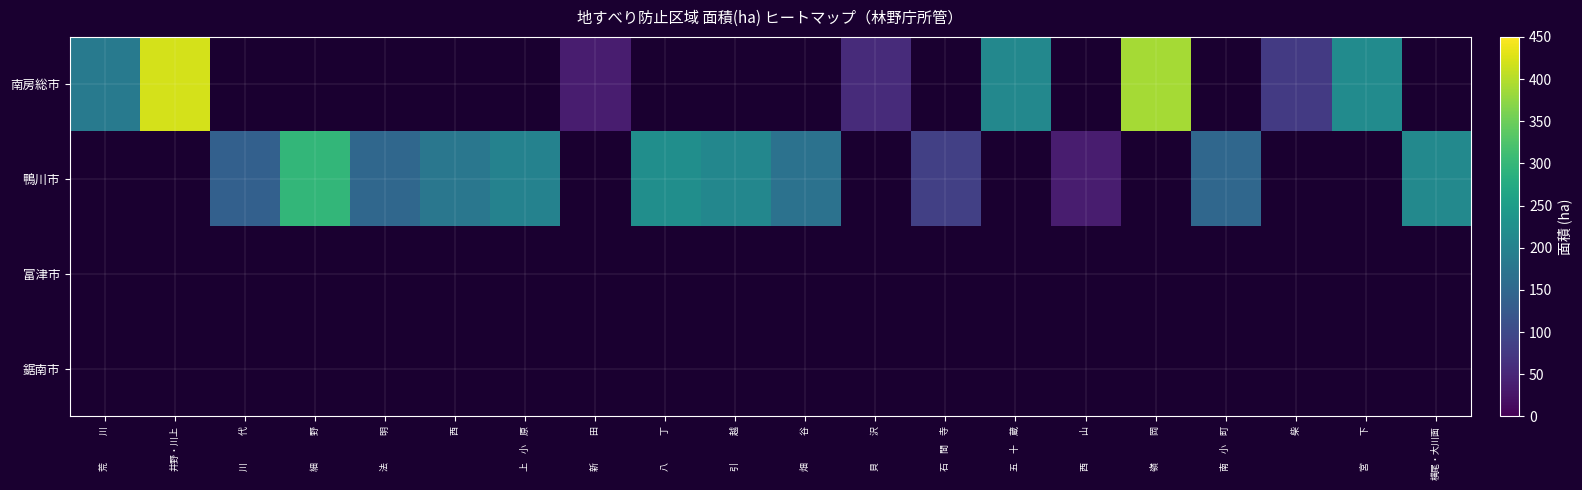

Rank the series by their maximum value, from highest to lowest.

南房総市, 鴨川市, 富津市, 鋸南市